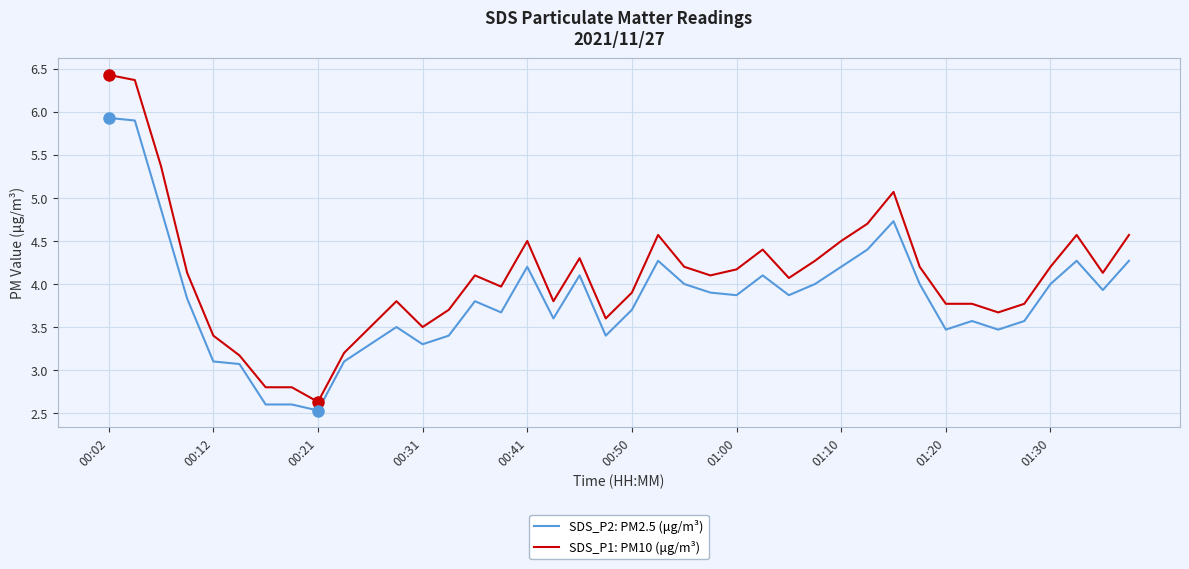

Rank the series by their maximum value, from highest to lowest.

SDS_P1: PM10 (μg/m³), SDS_P2: PM2.5 (μg/m³)